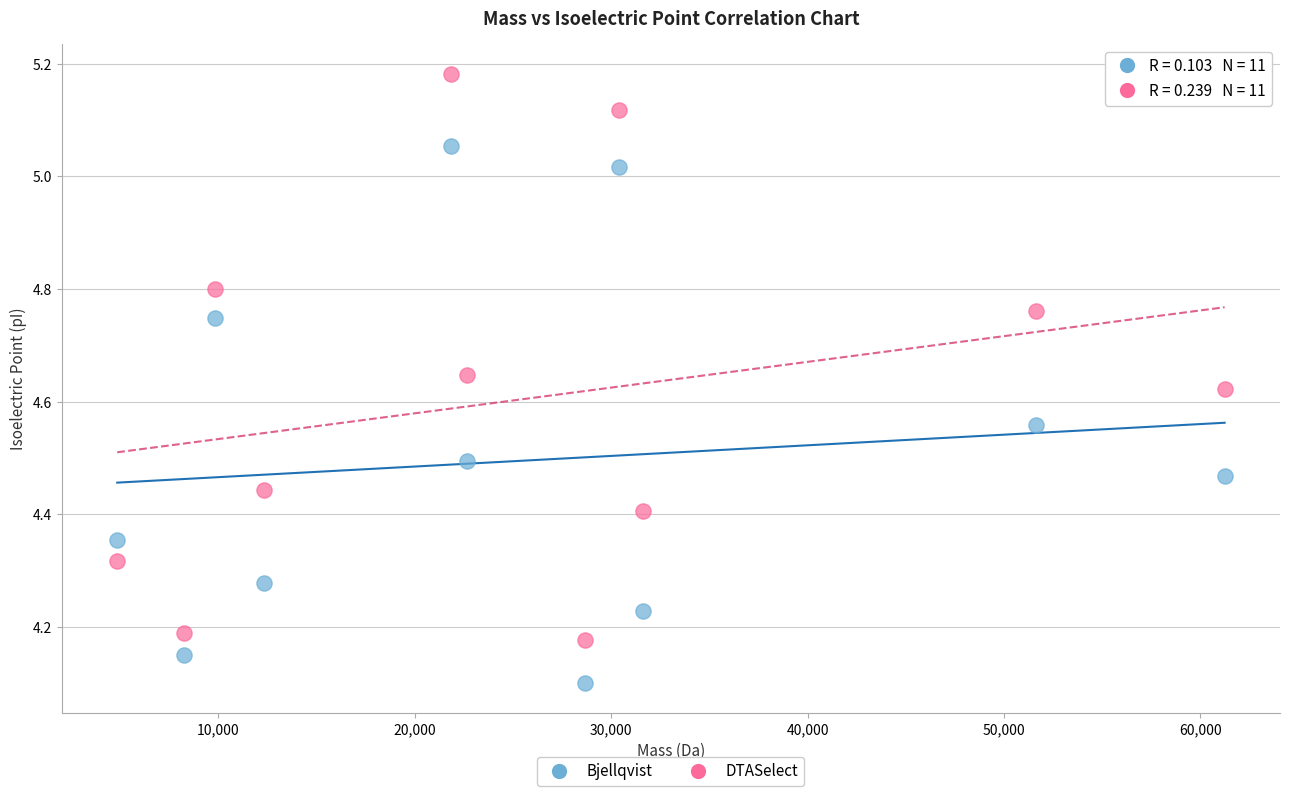

Which series reaches the maximum Y coordinate?

DTASelect